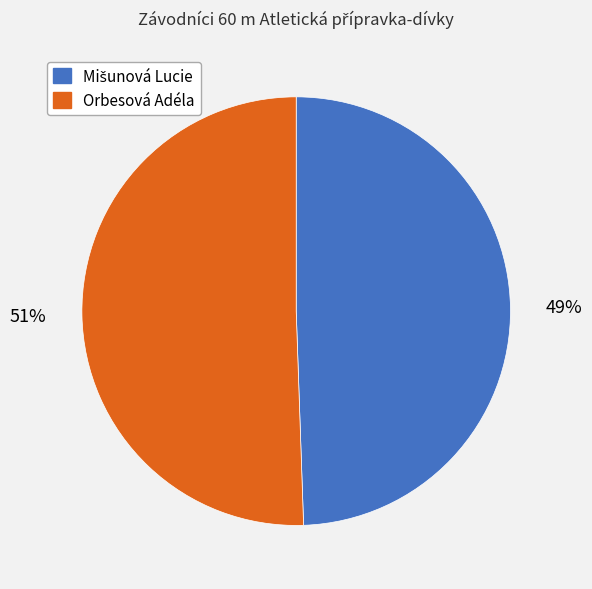

To the nearest percent, what portion does Orbesová Adéla represent?

51%